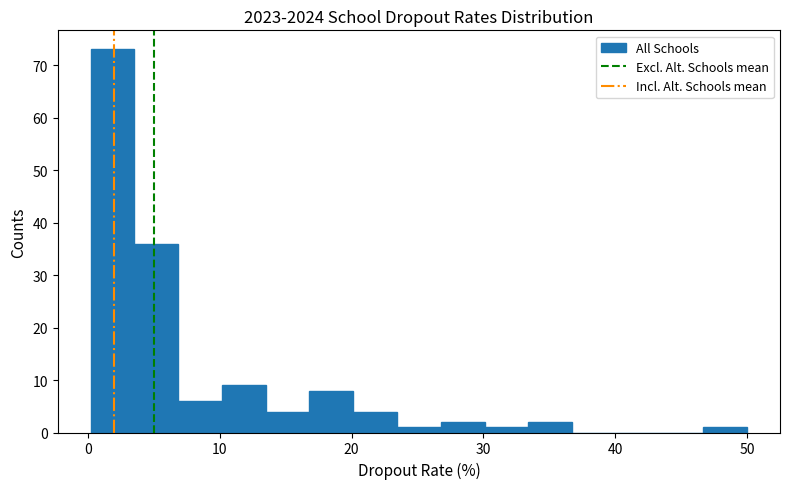

Read against the x-axis, roughly where is the centre of the tallest bar?

2